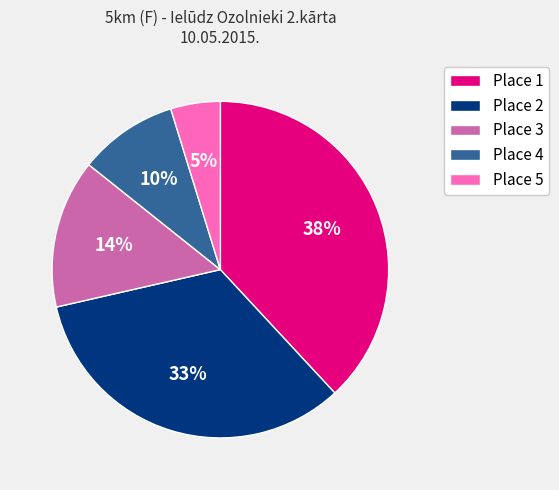

Combined, do Place 4 and Place 2 account for over 50%?

No